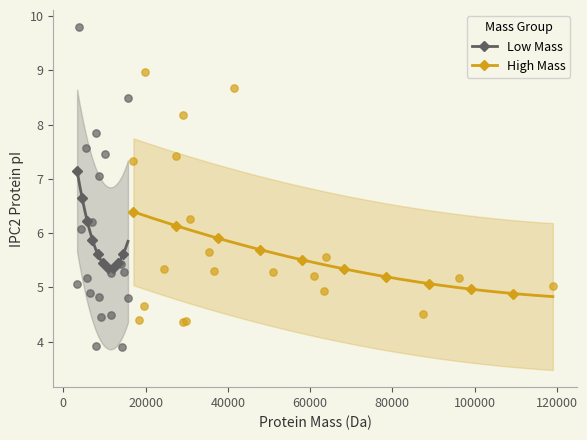

Which series reaches the maximum Y coordinate?

Low Mass